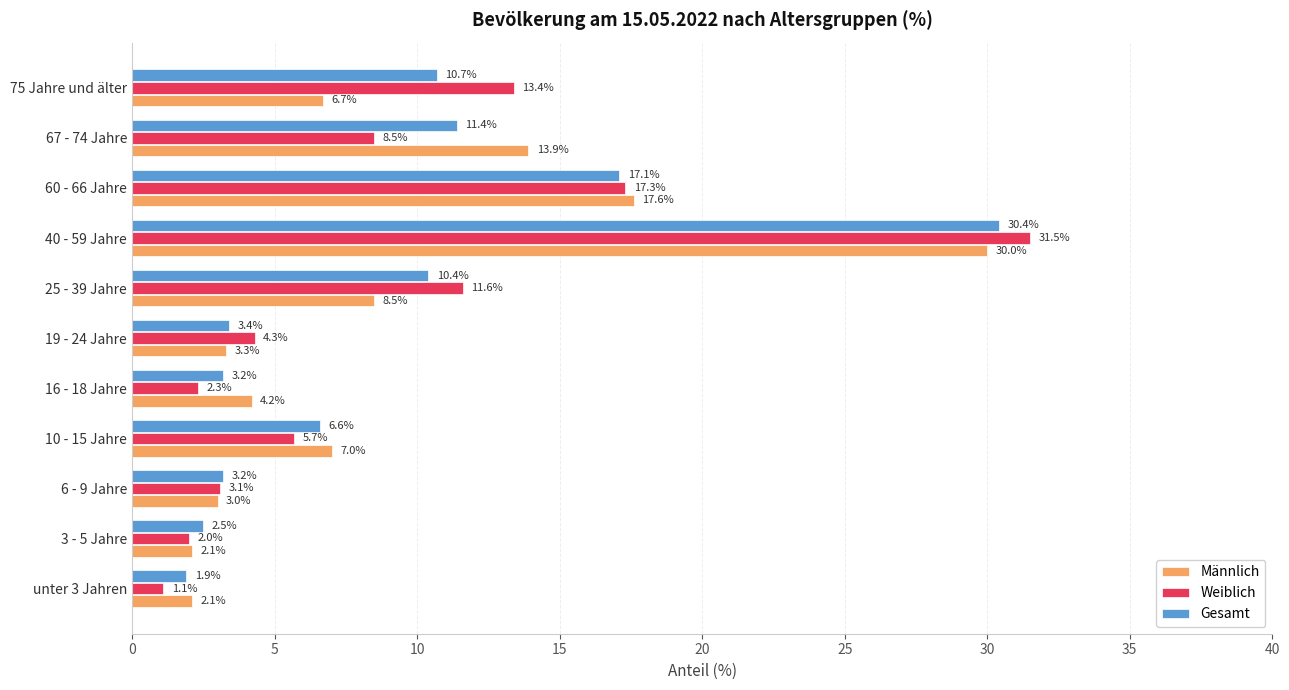

At which category is the sum across all series the highest?

40 - 59 Jahre